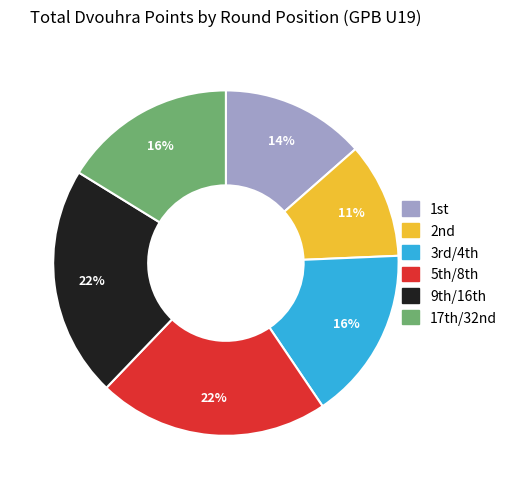

To the nearest percent, what is the difference between the largest and smallest slice percentages?

11%